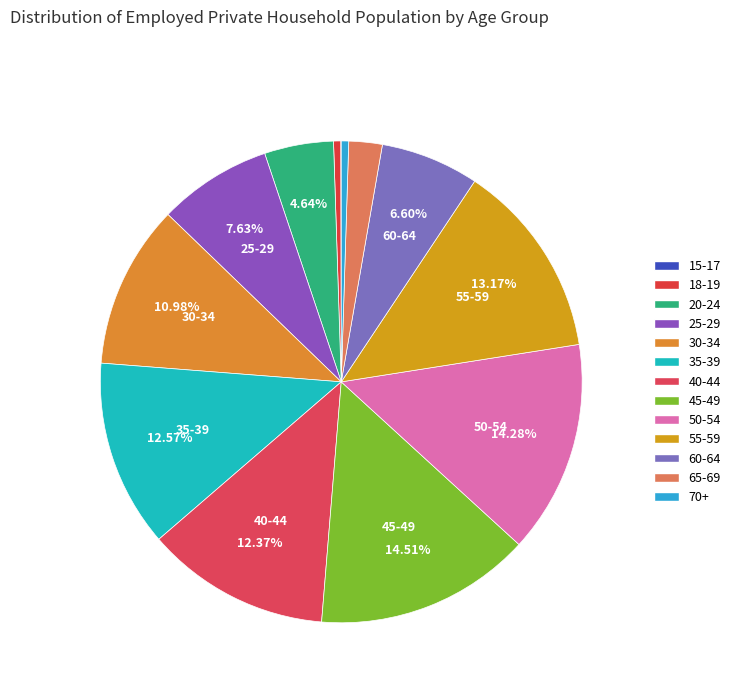

Count the number of slices in the pie.

13